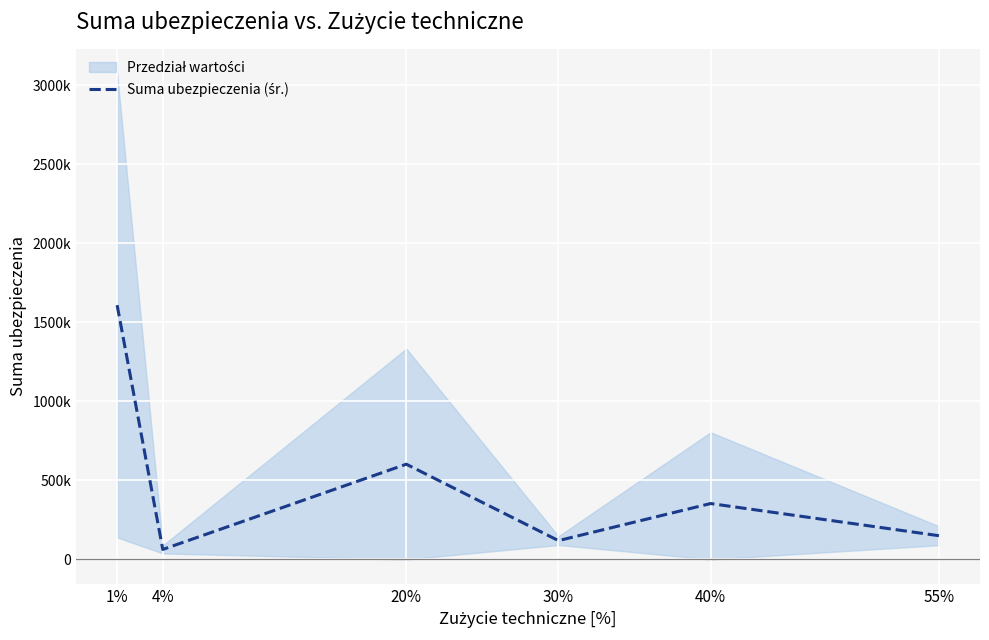

What is the average value?

482677.5